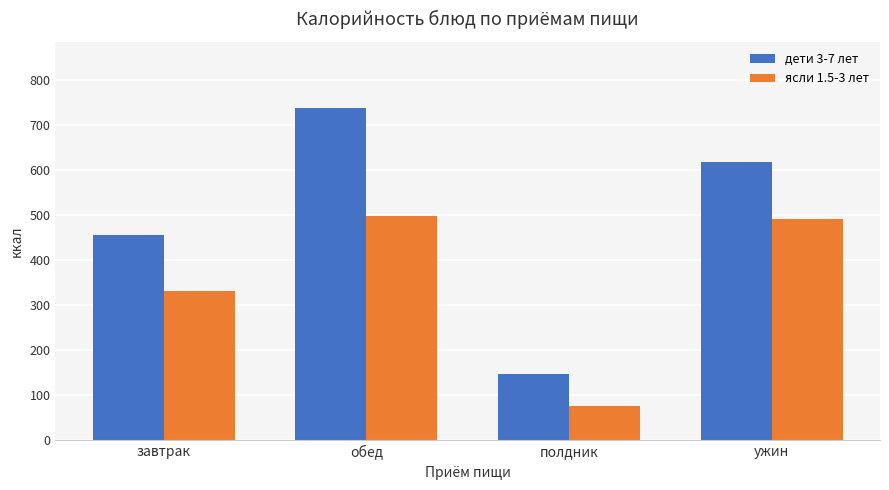

The дети 3-7 лет series shows 216.9 at ужин. True or false?

False